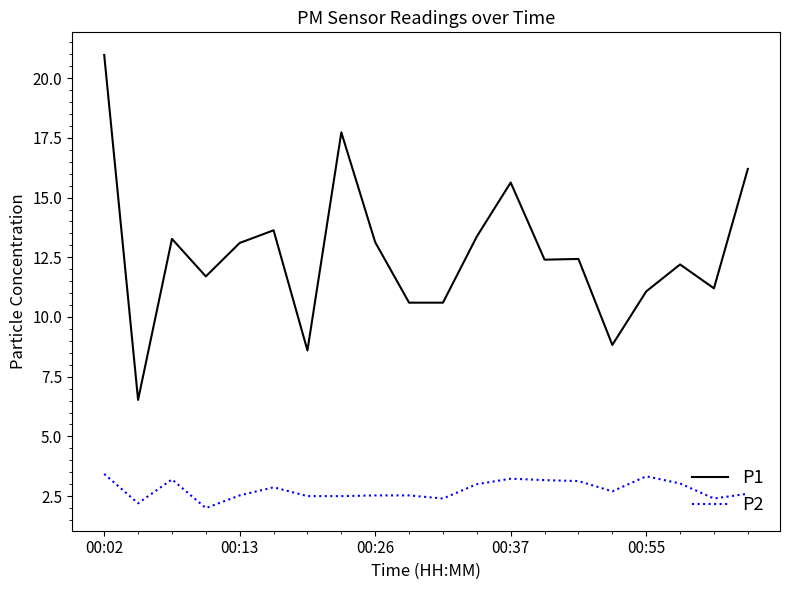

What is the minimum value for P1?

6.5